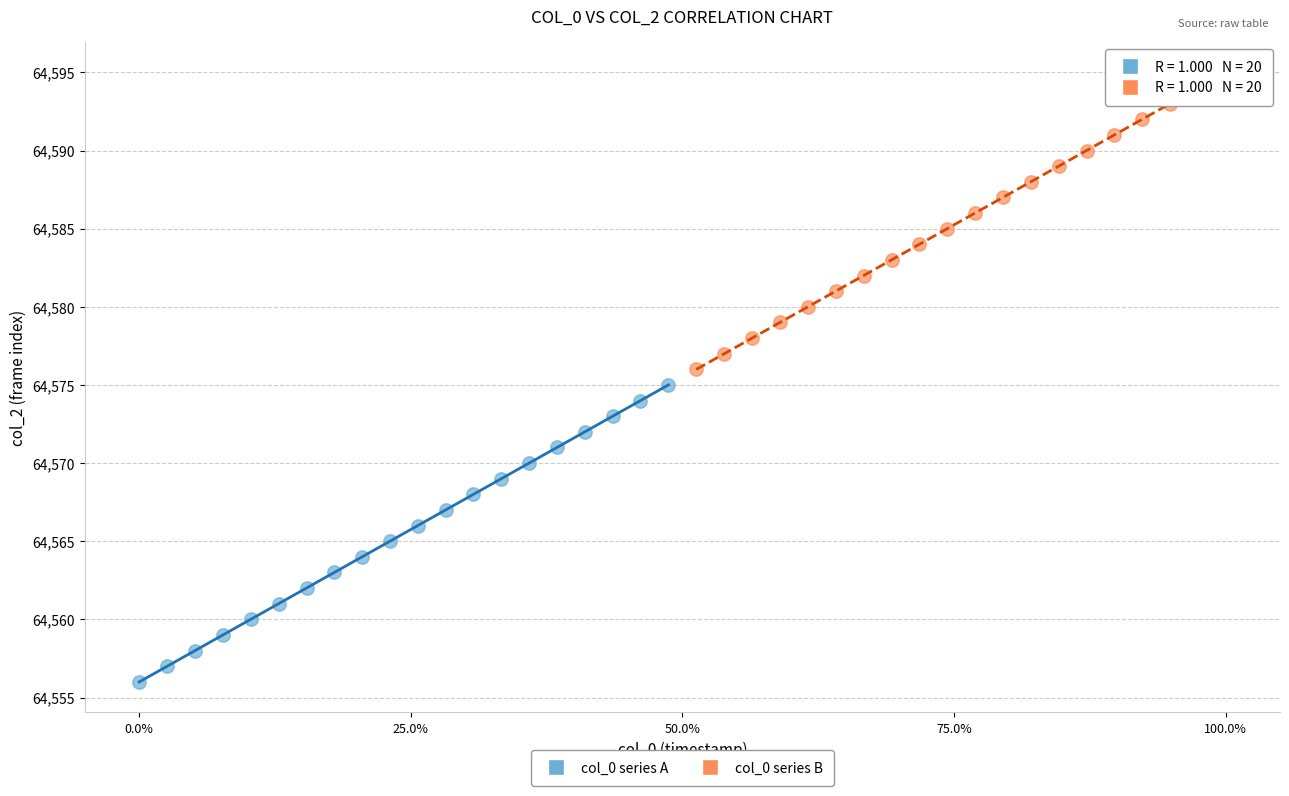

Which series contains the highest Y value?

col_0 series B